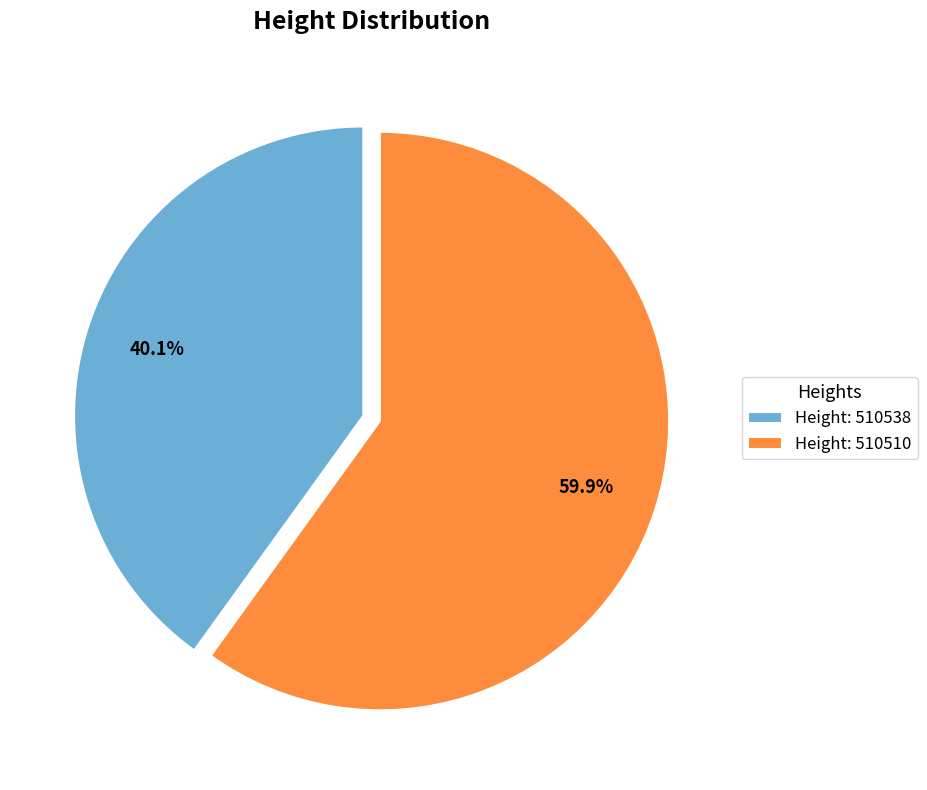

Is there any slice that represents more than half of the pie?

Yes